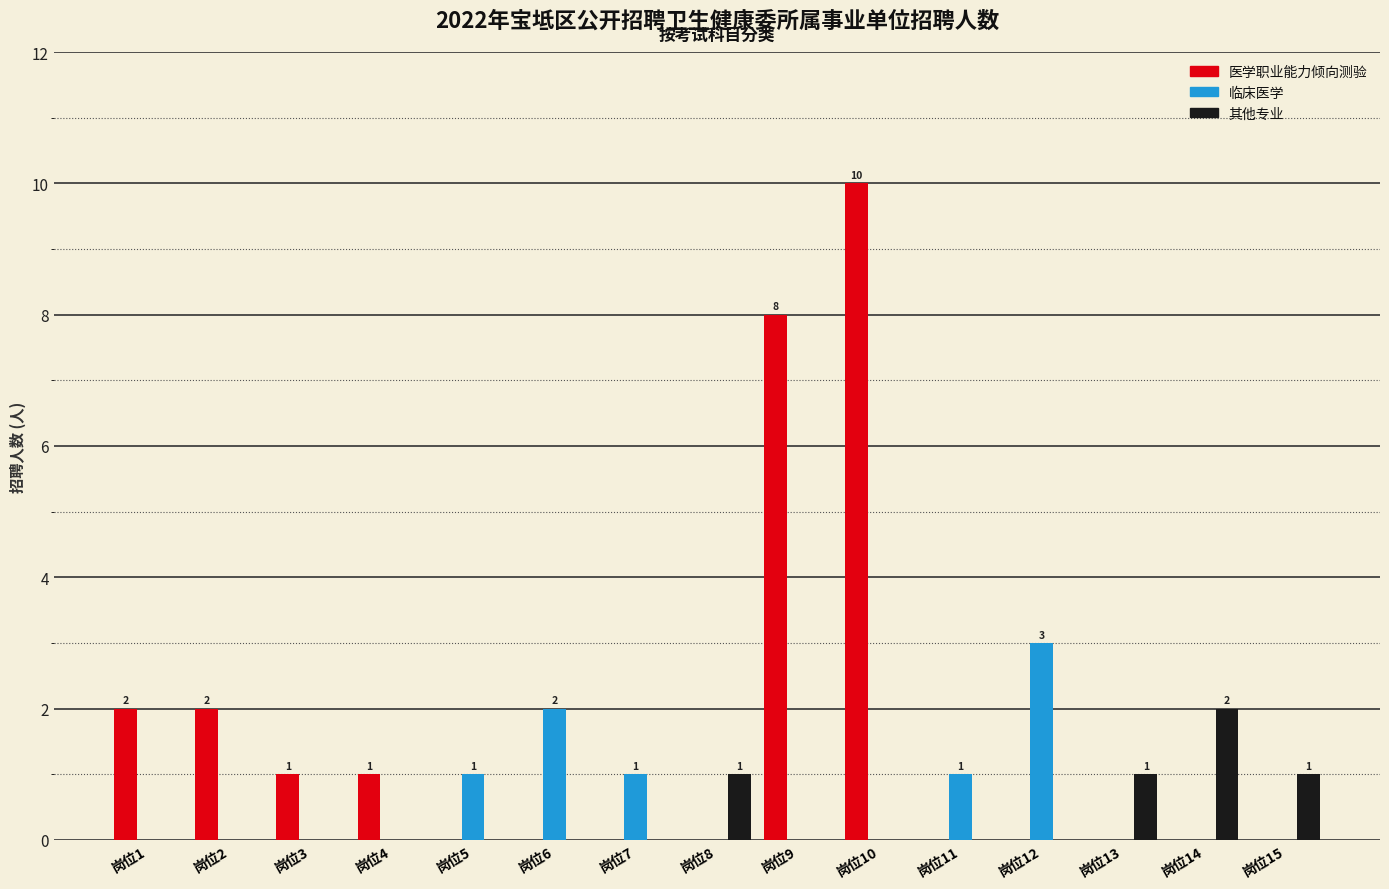

Is it true that 临床医学 equals 0 at 岗位14?

True